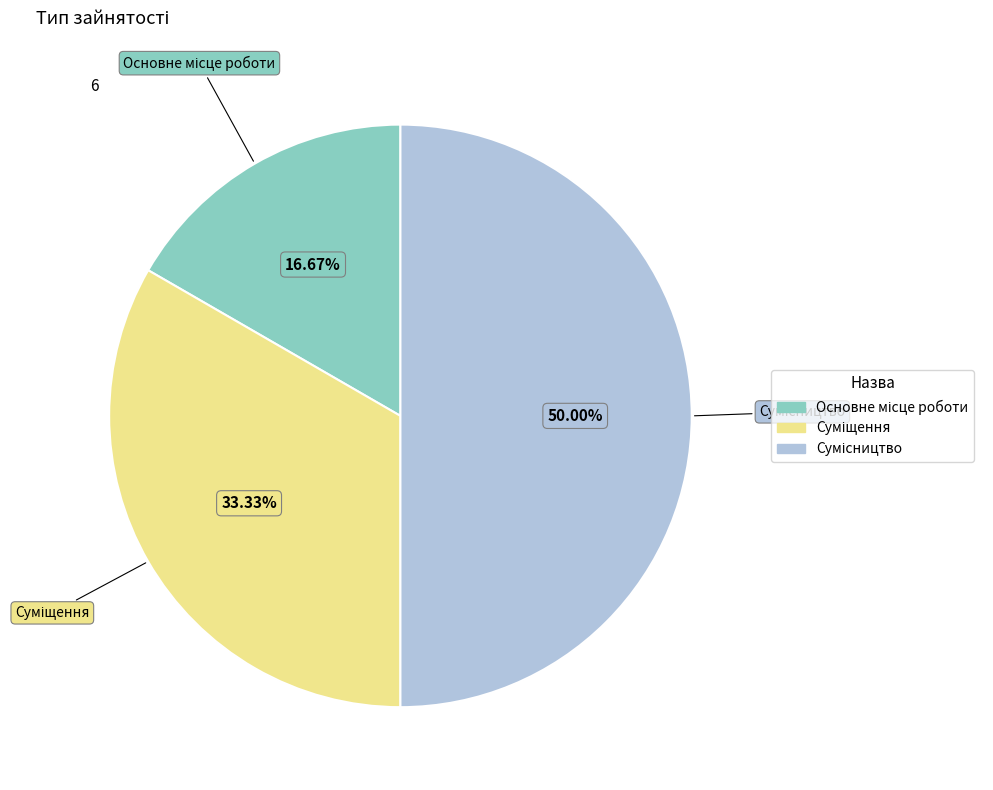

Between Основне місце роботи and Сумісництво, which is larger?

Сумісництво